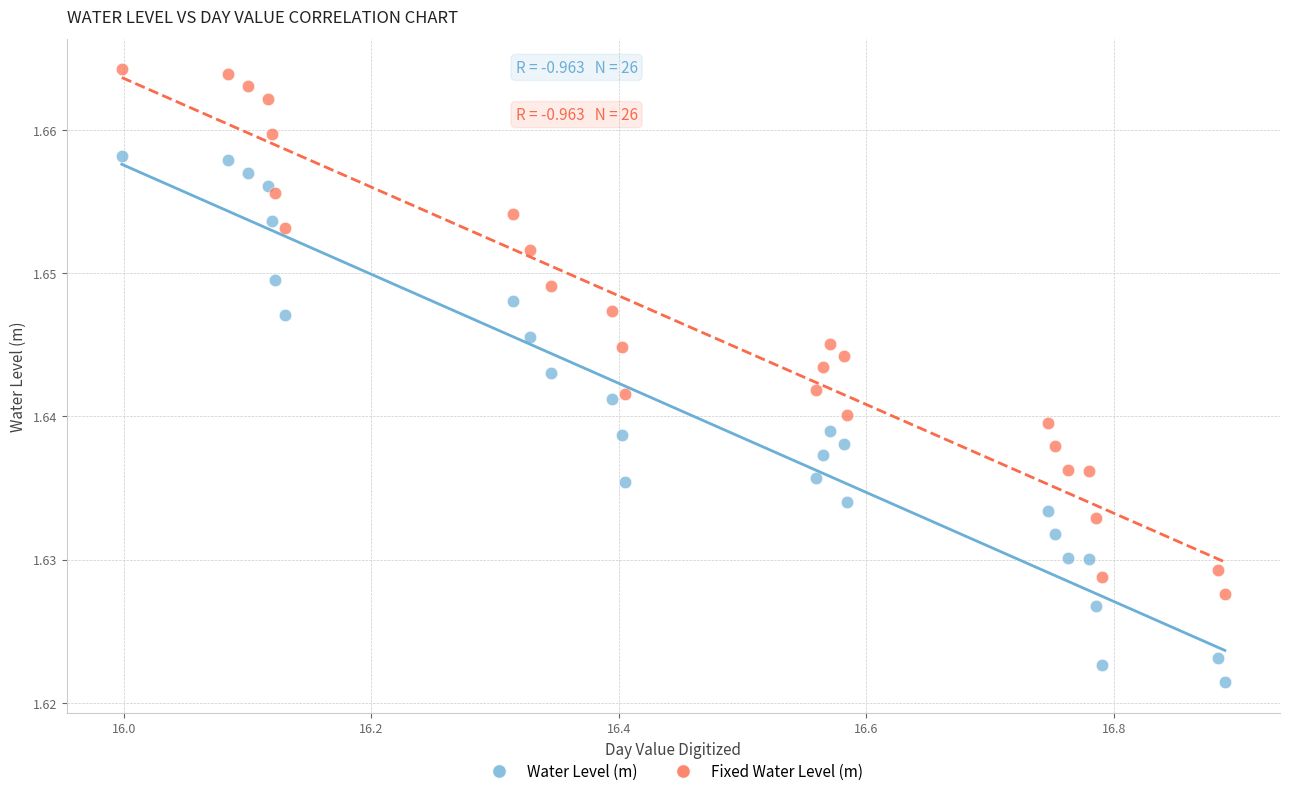

Which series has the largest Y range (max minus min)?

Water Level (m)